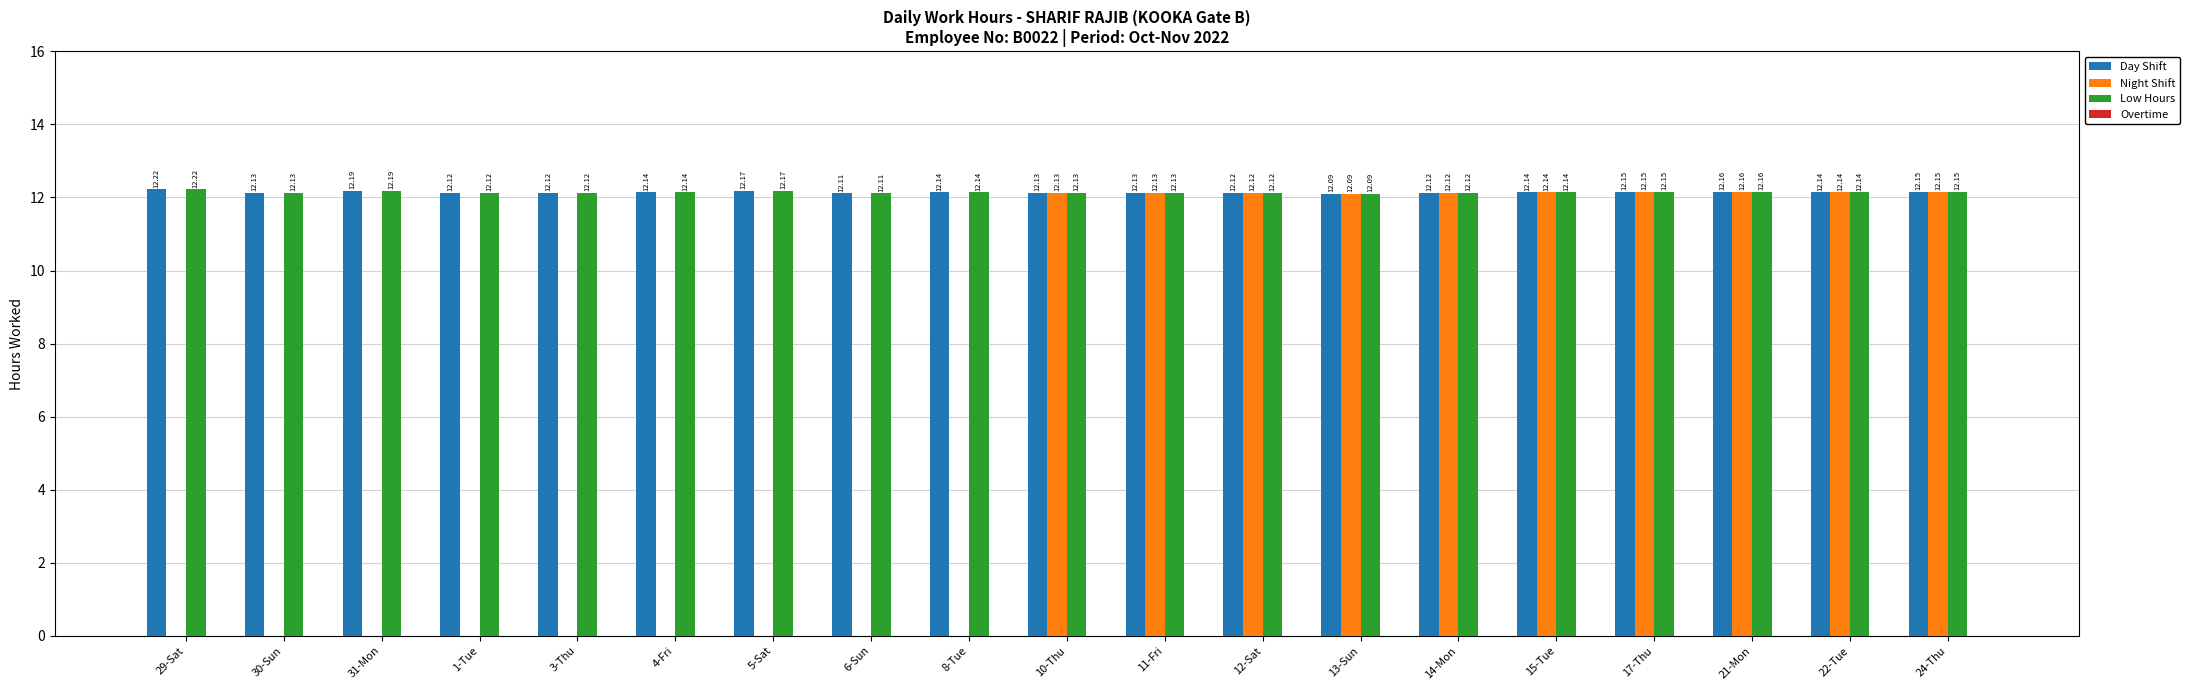

Are the bars horizontal?

No